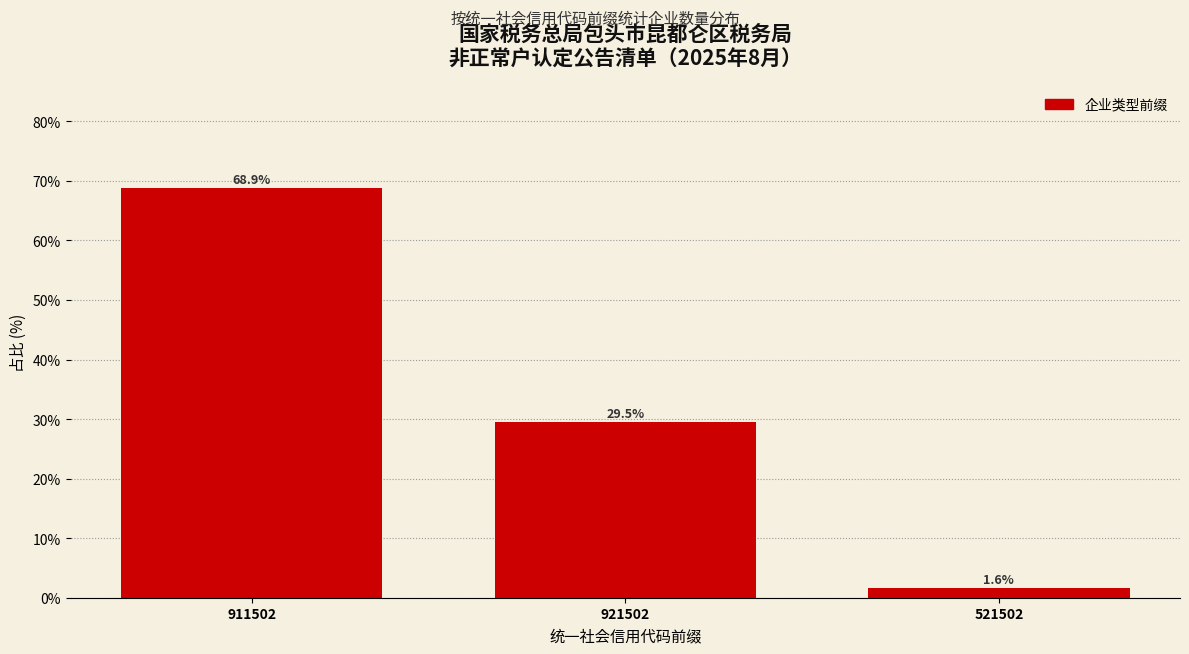

Reading left to right, transcribe all the data shown in this chart.

68.9	29.5	1.6